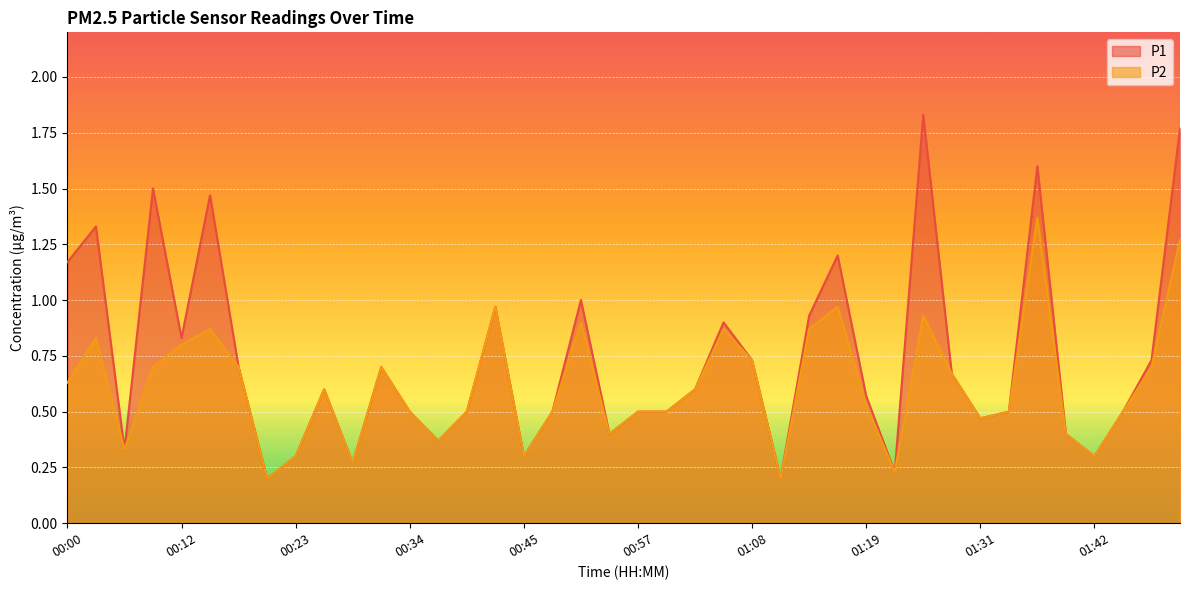

What position from the right is 00:12?

36